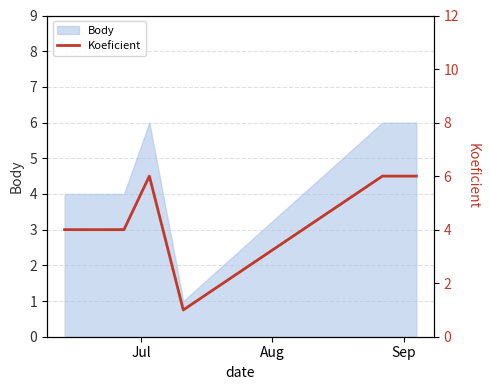

What is the ratio of the value at Sep to the value at Jul?

1.5